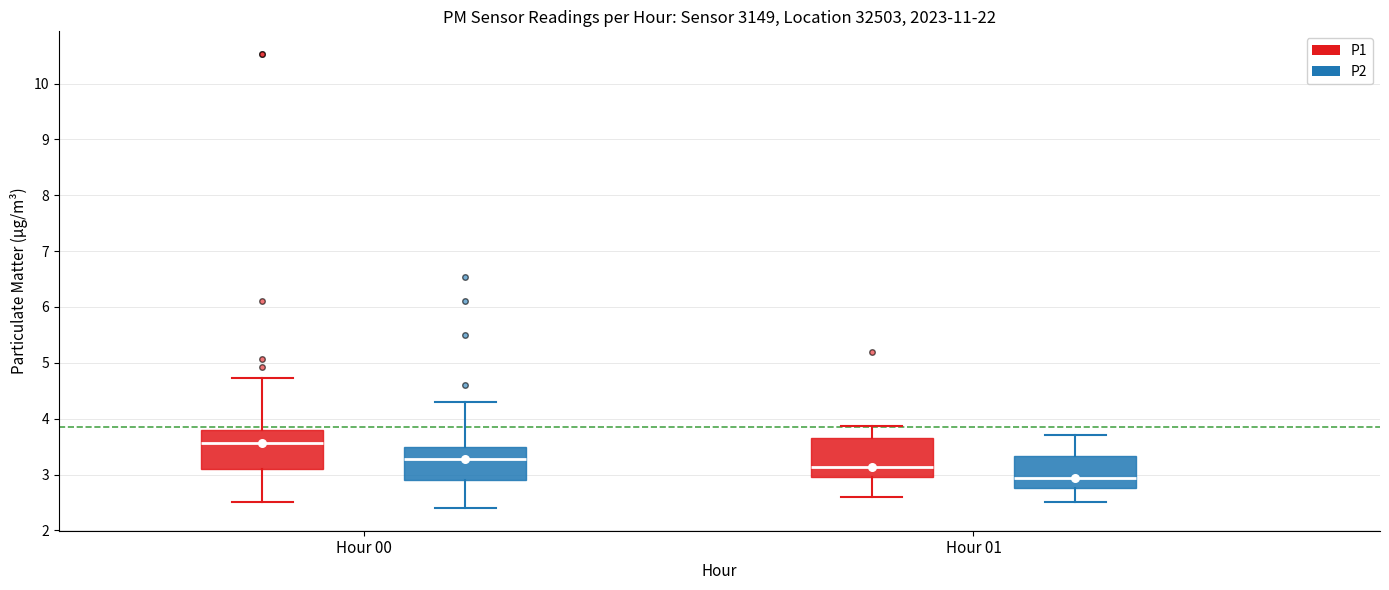

Where does the median line of the box for Hour 01 (P1) sit on the y-axis? The values are not printed on the chart, so give them approximately, as read against the axis.

3.1